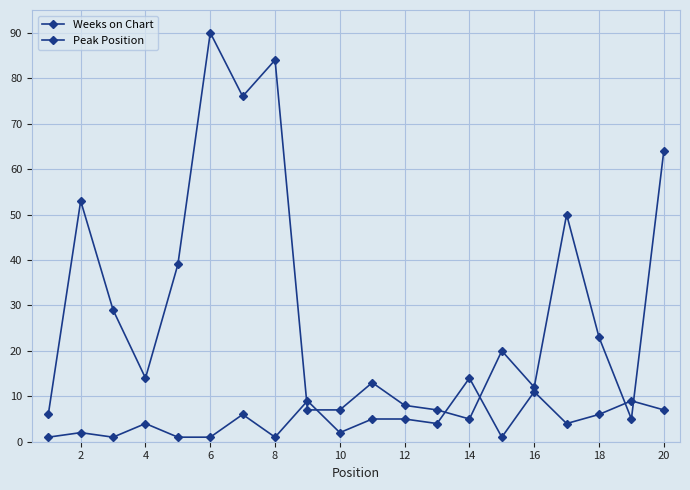

Is this an area chart (filled region under the line)?

No